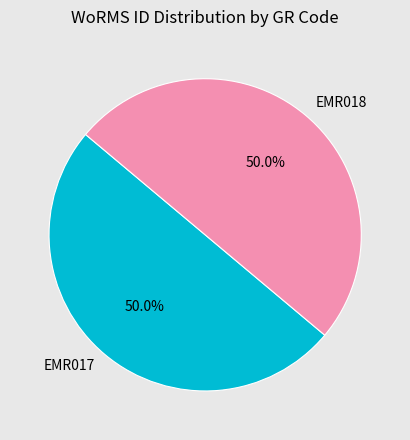

What is the ratio of the value at EMR018 to the value at EMR017?

1.0